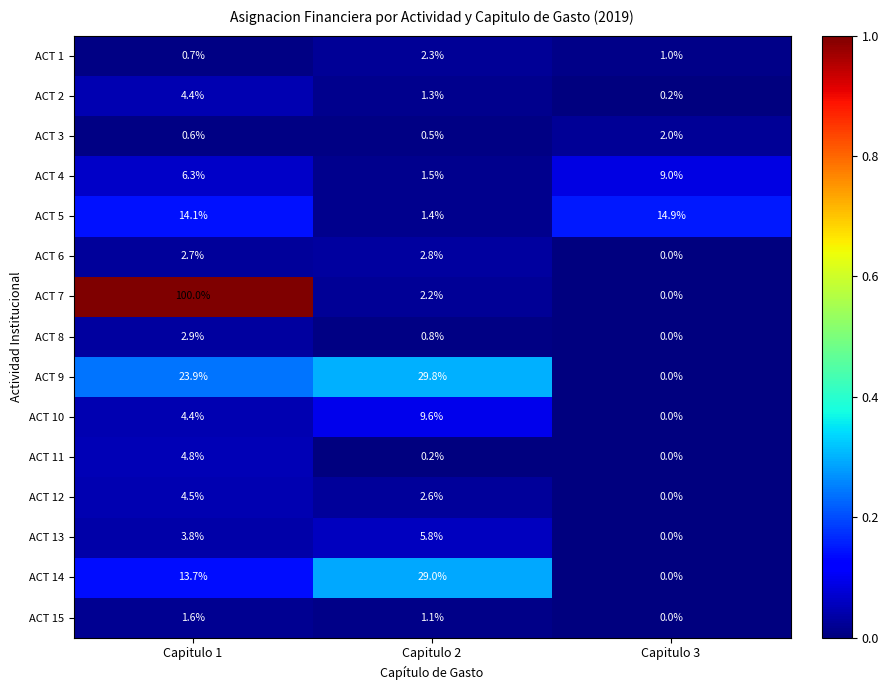

True or false: ACT 8 has a value of 4.6 at Capitulo 1.

False